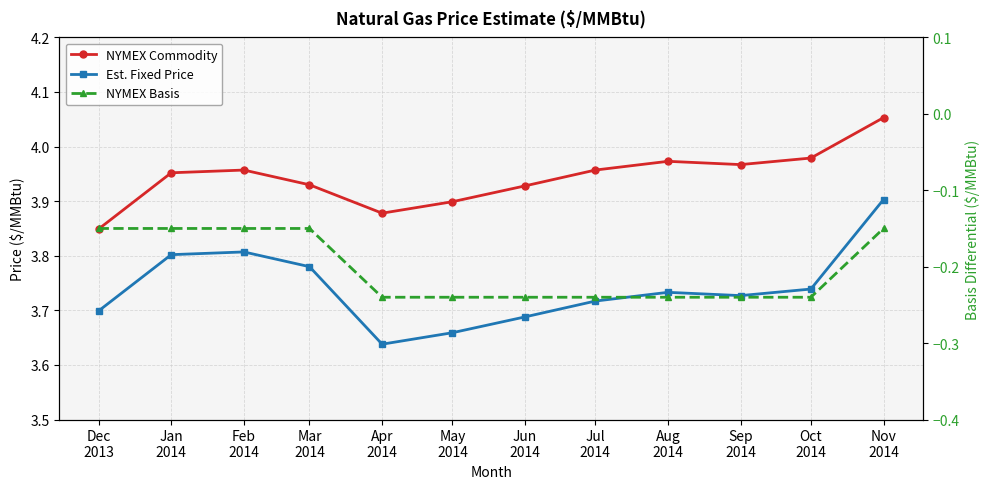

Is it true that Est. Fixed Price equals 2.2 at Jan
2014?

False